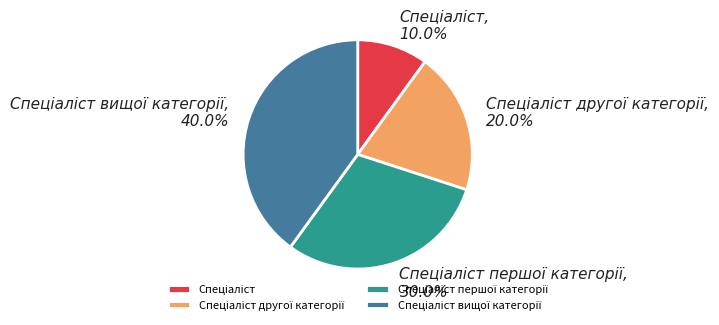

To the nearest percent, what is the difference between the largest and smallest slice percentages?

30%